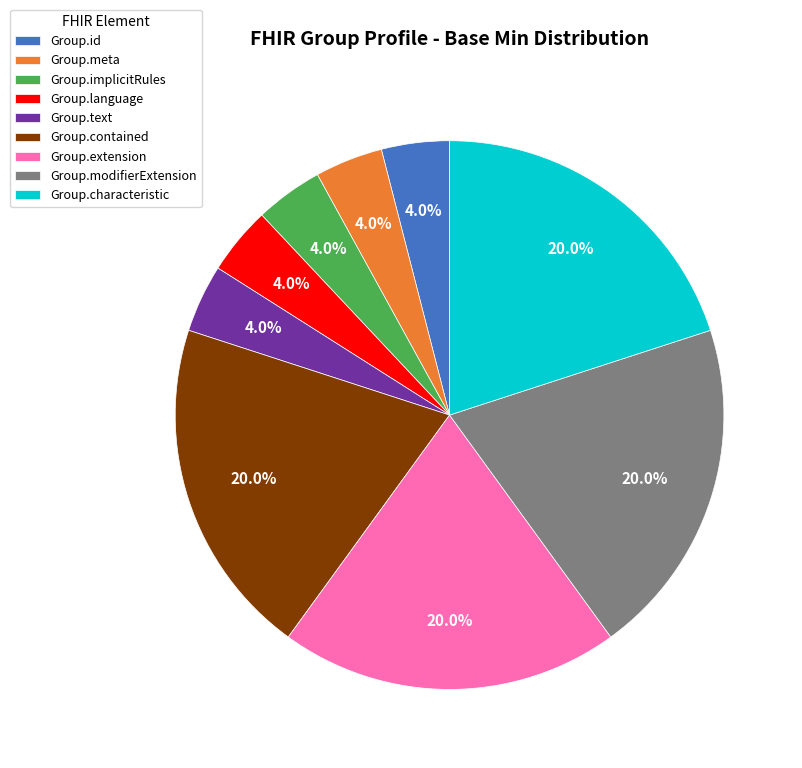

Does any single category account for the majority?

No